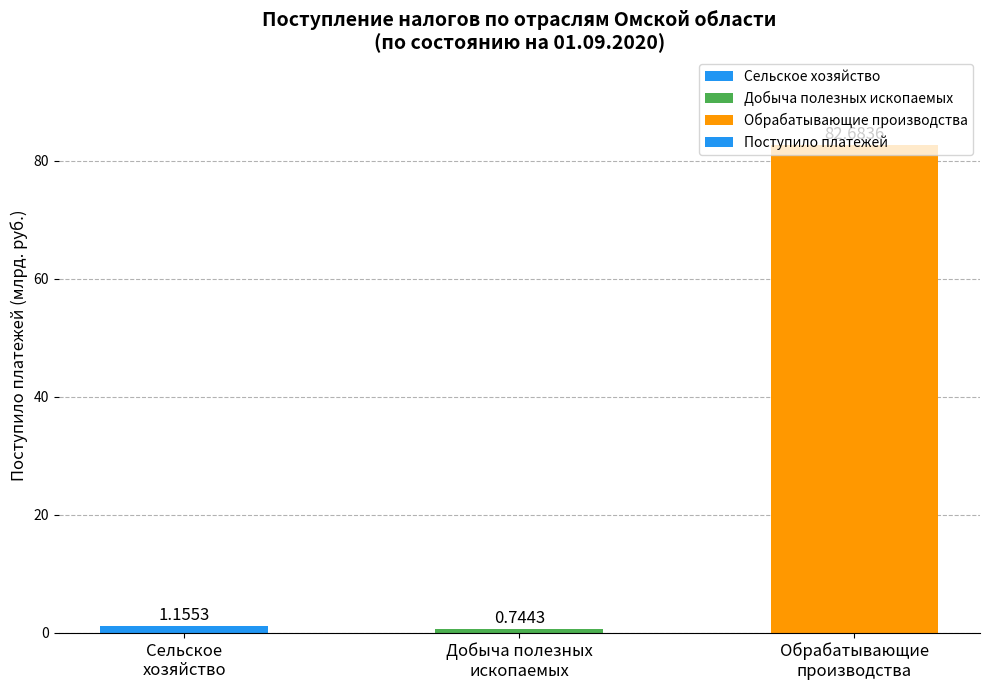

Does the chart contain stacked bars?

No